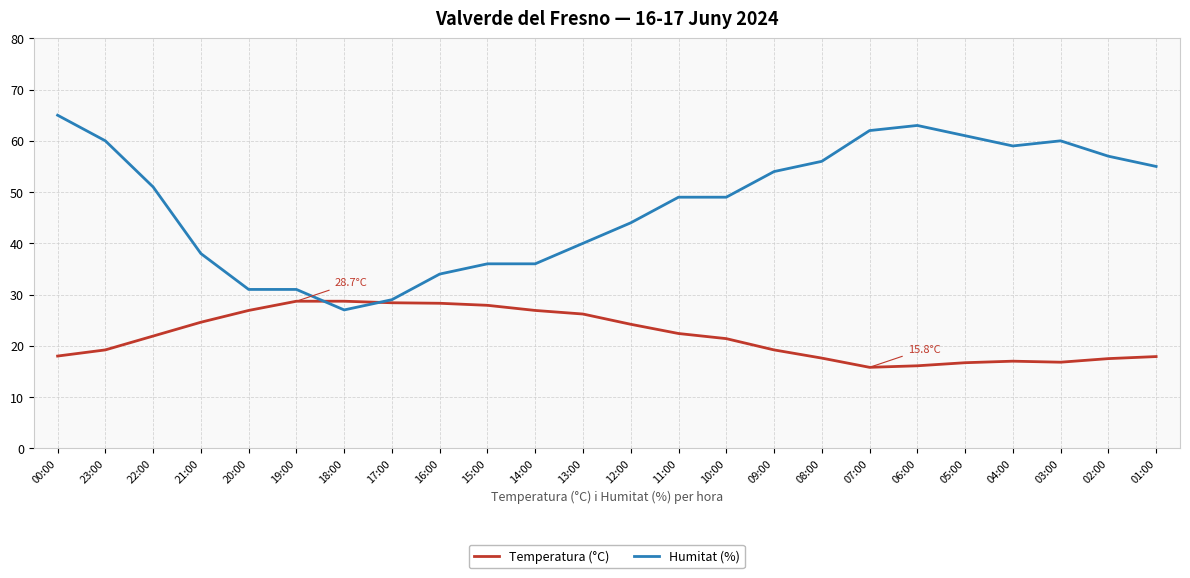

Is the value of Temperatura (°C) at 00:00 greater than the value of Humitat (%) at 23:00?

No